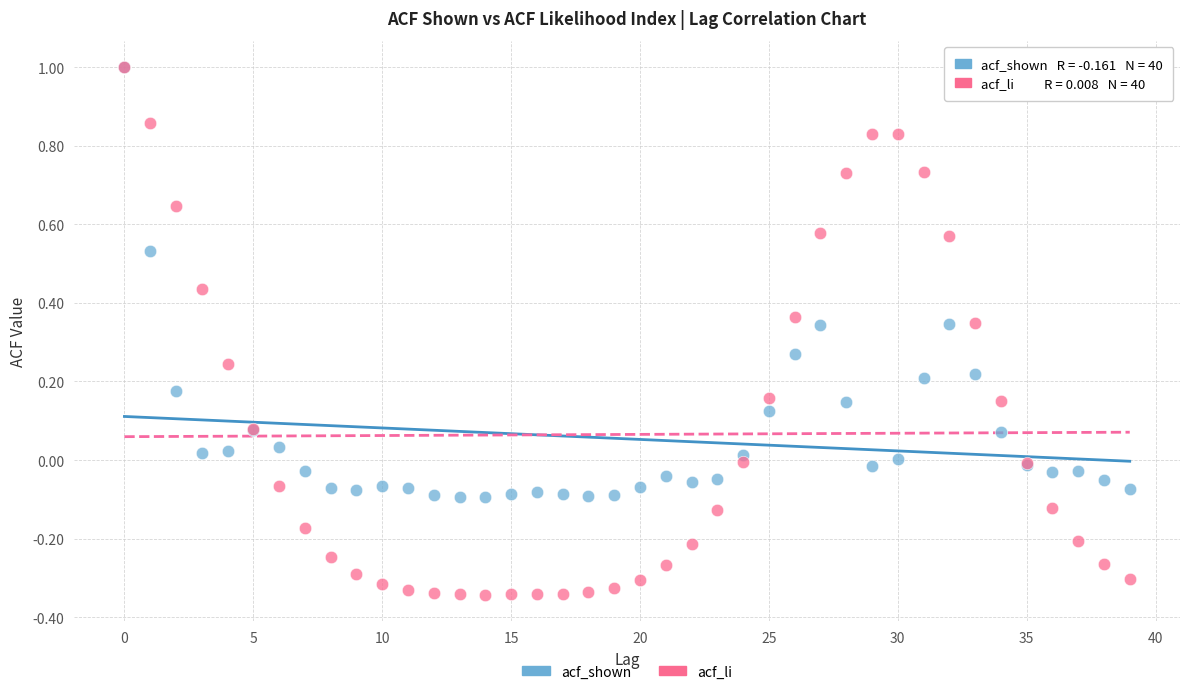

Which series has the widest spread of Y values?

acf_li